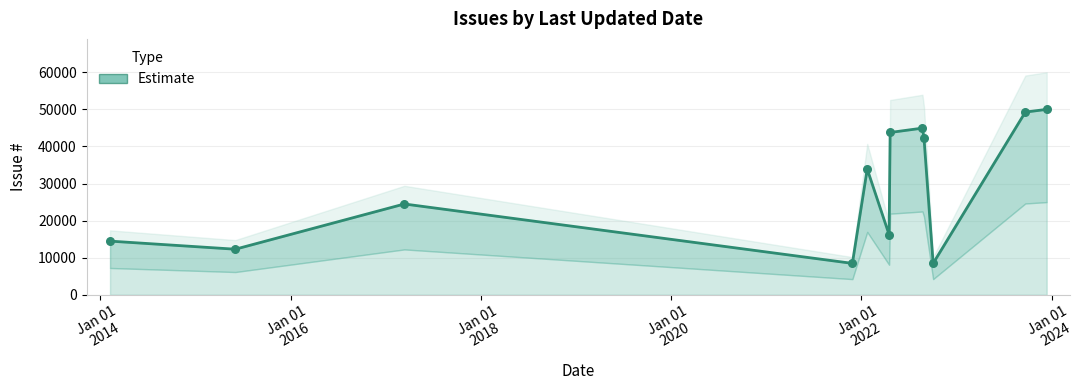

Which has a higher value, 2022-04-21 or 2022-04-17?

2022-04-21